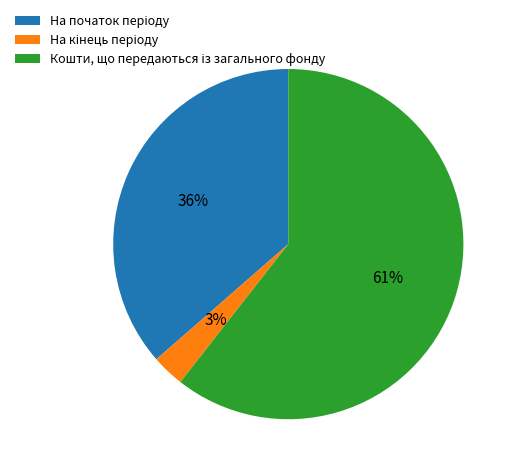

Is there any slice that represents more than half of the pie?

Yes